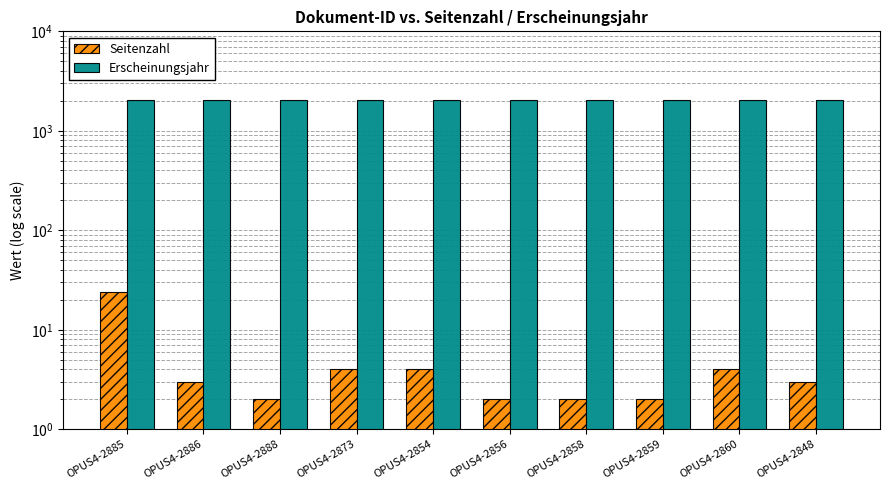

At how many categories does at least one series exceed 1283?

10